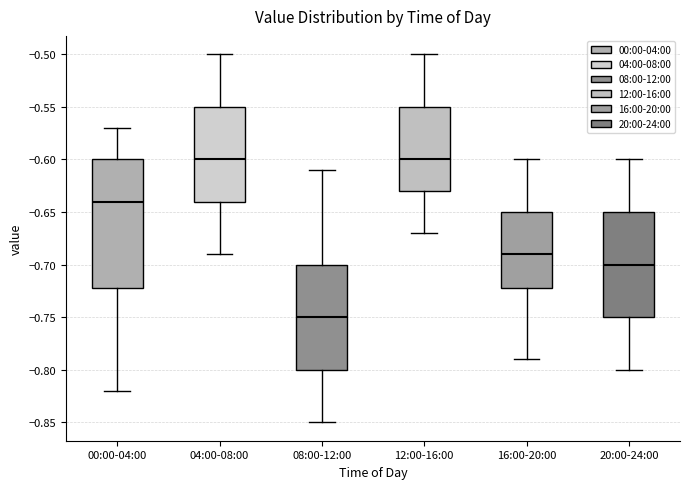

Reading left to right, transcribe this box plot: for each box, give where its median line is, the range the box spans, and where its two whiskers end, as read against the y-axis. The values are not printed on the chart, so give them approximately, as read against the axis.

00:00-04:00: median -0.64, box -0.72 to -0.60, whiskers -0.82 to -0.57
04:00-08:00: median -0.60, box -0.64 to -0.55, whiskers -0.69 to -0.50
08:00-12:00: median -0.75, box -0.80 to -0.70, whiskers -0.85 to -0.61
12:00-16:00: median -0.60, box -0.63 to -0.55, whiskers -0.67 to -0.50
16:00-20:00: median -0.69, box -0.72 to -0.65, whiskers -0.79 to -0.60
20:00-24:00: median -0.70, box -0.75 to -0.65, whiskers -0.80 to -0.60